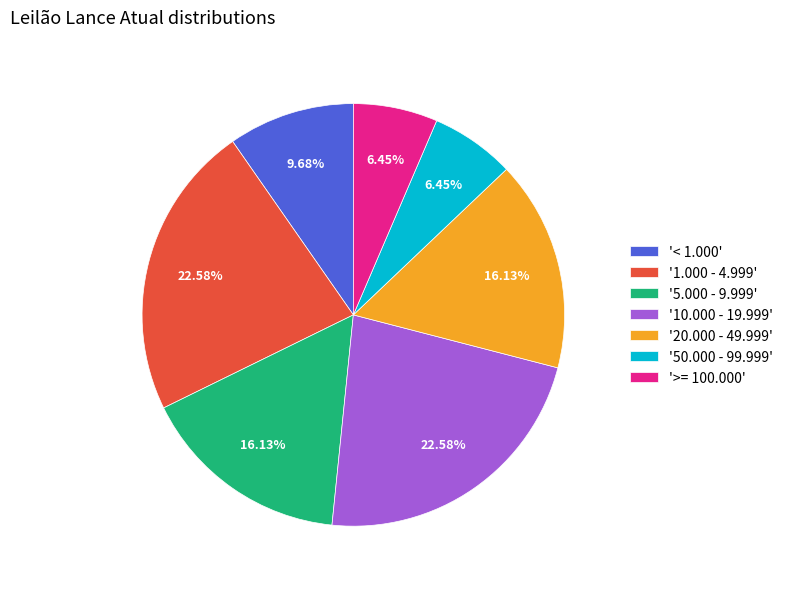

Is '5.000 - 9.999' the majority of the pie?

No